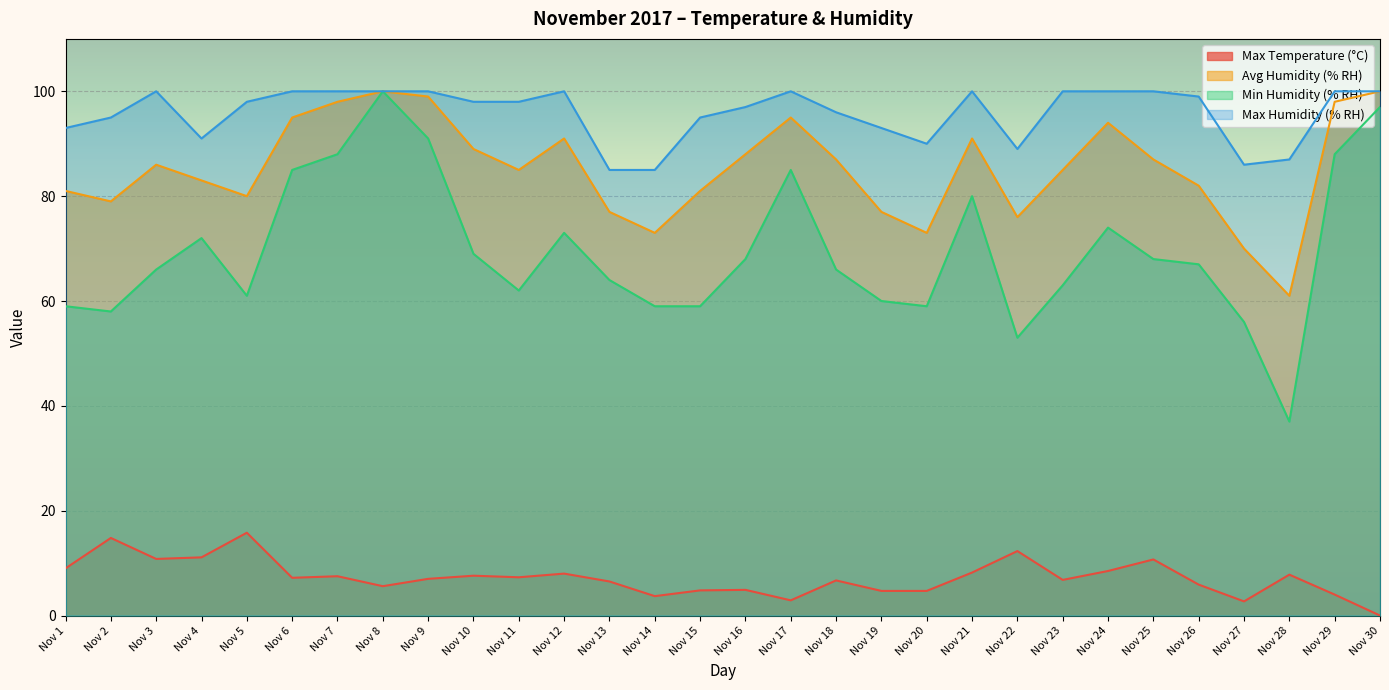

True or false: Max Humidity (% RH) has a value of 100.0 at Nov 12.

True